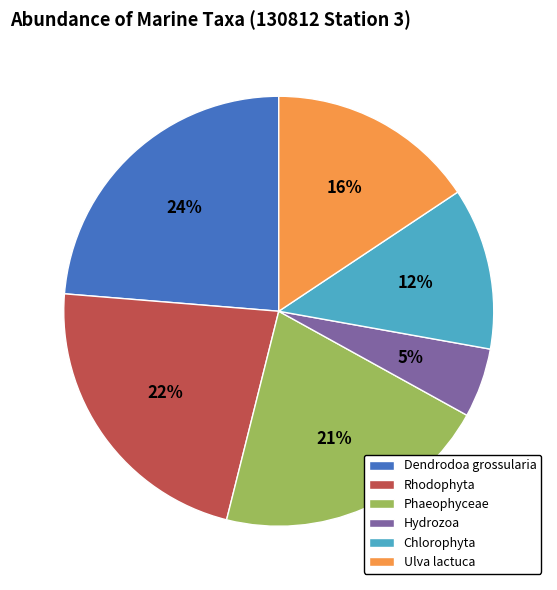

To the nearest percent, what is the average slice percentage?

17%